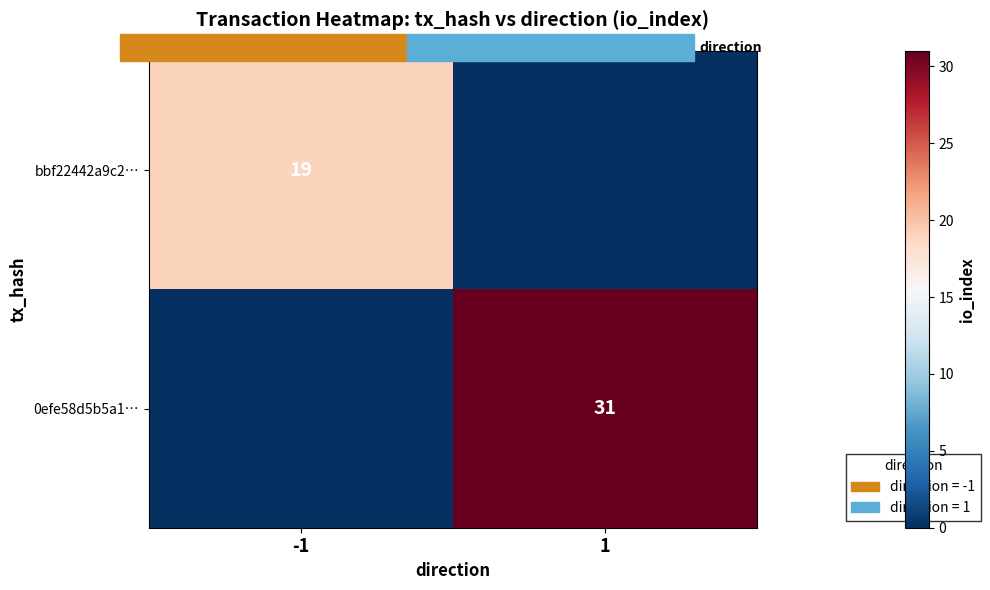

List the series in order of their overall mean, highest first.

0efe58d5b5a1…, bbf22442a9c2…